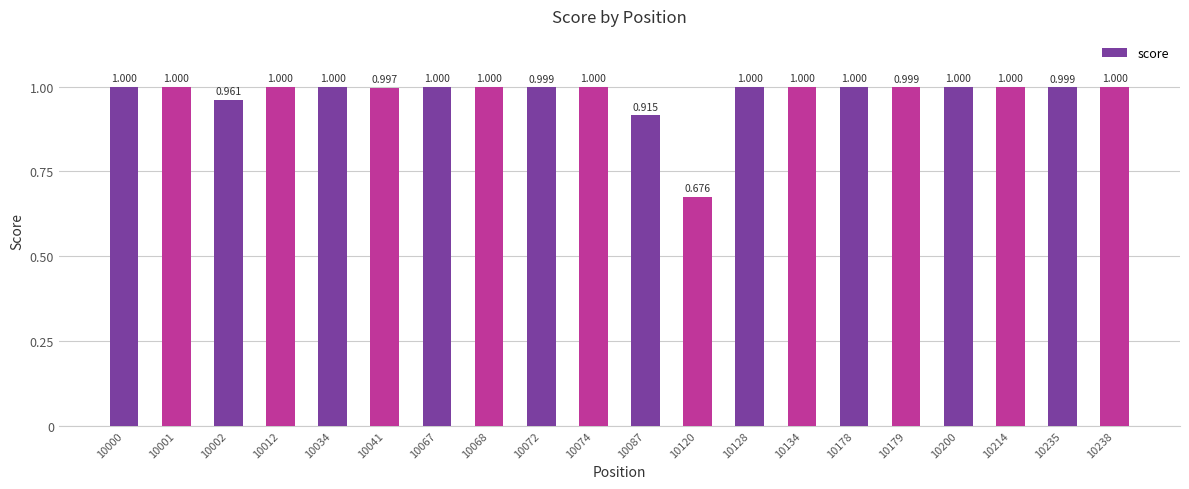

What is the difference between the maximum and minimum values?

0.3